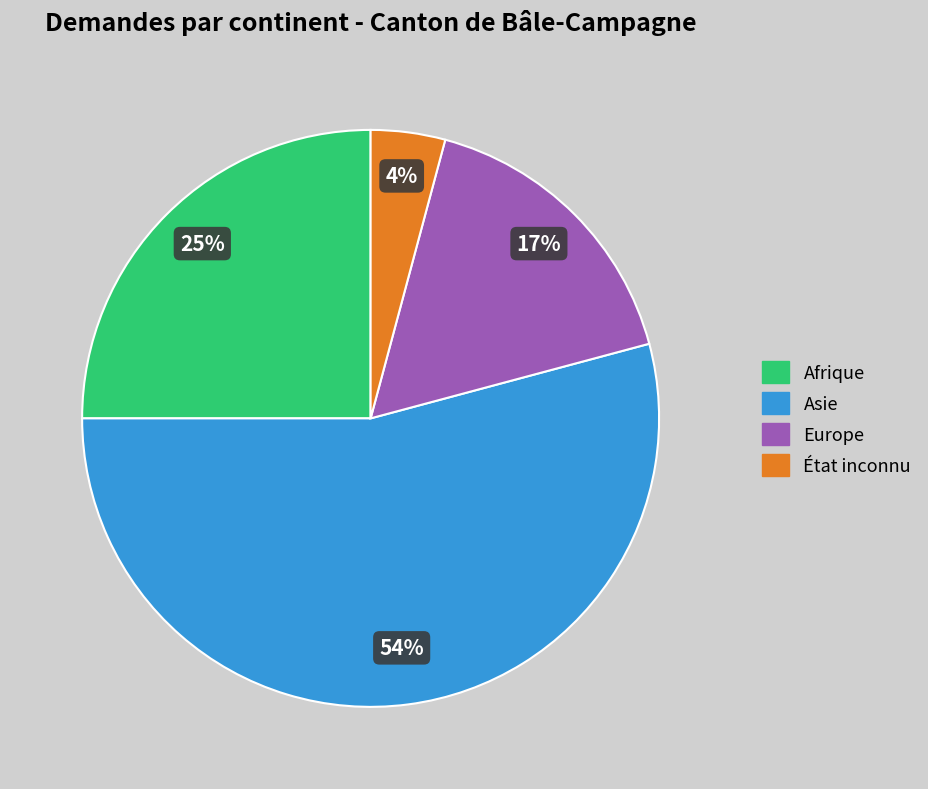

Which category has the smallest portion of the pie?

État inconnu